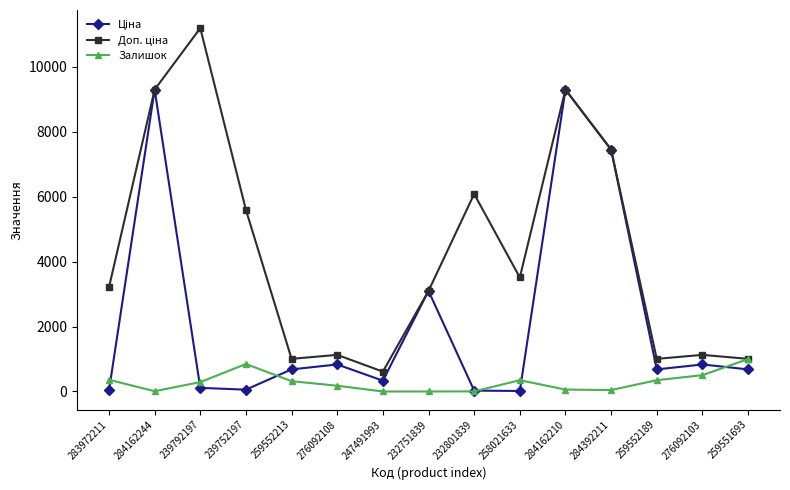

What is the difference between the highest and lowest values at 247491993?

611.0